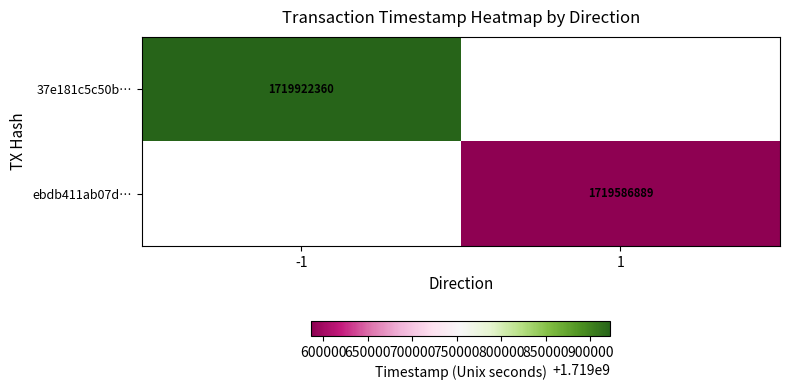

What is the smallest value displayed?

1719586889.0